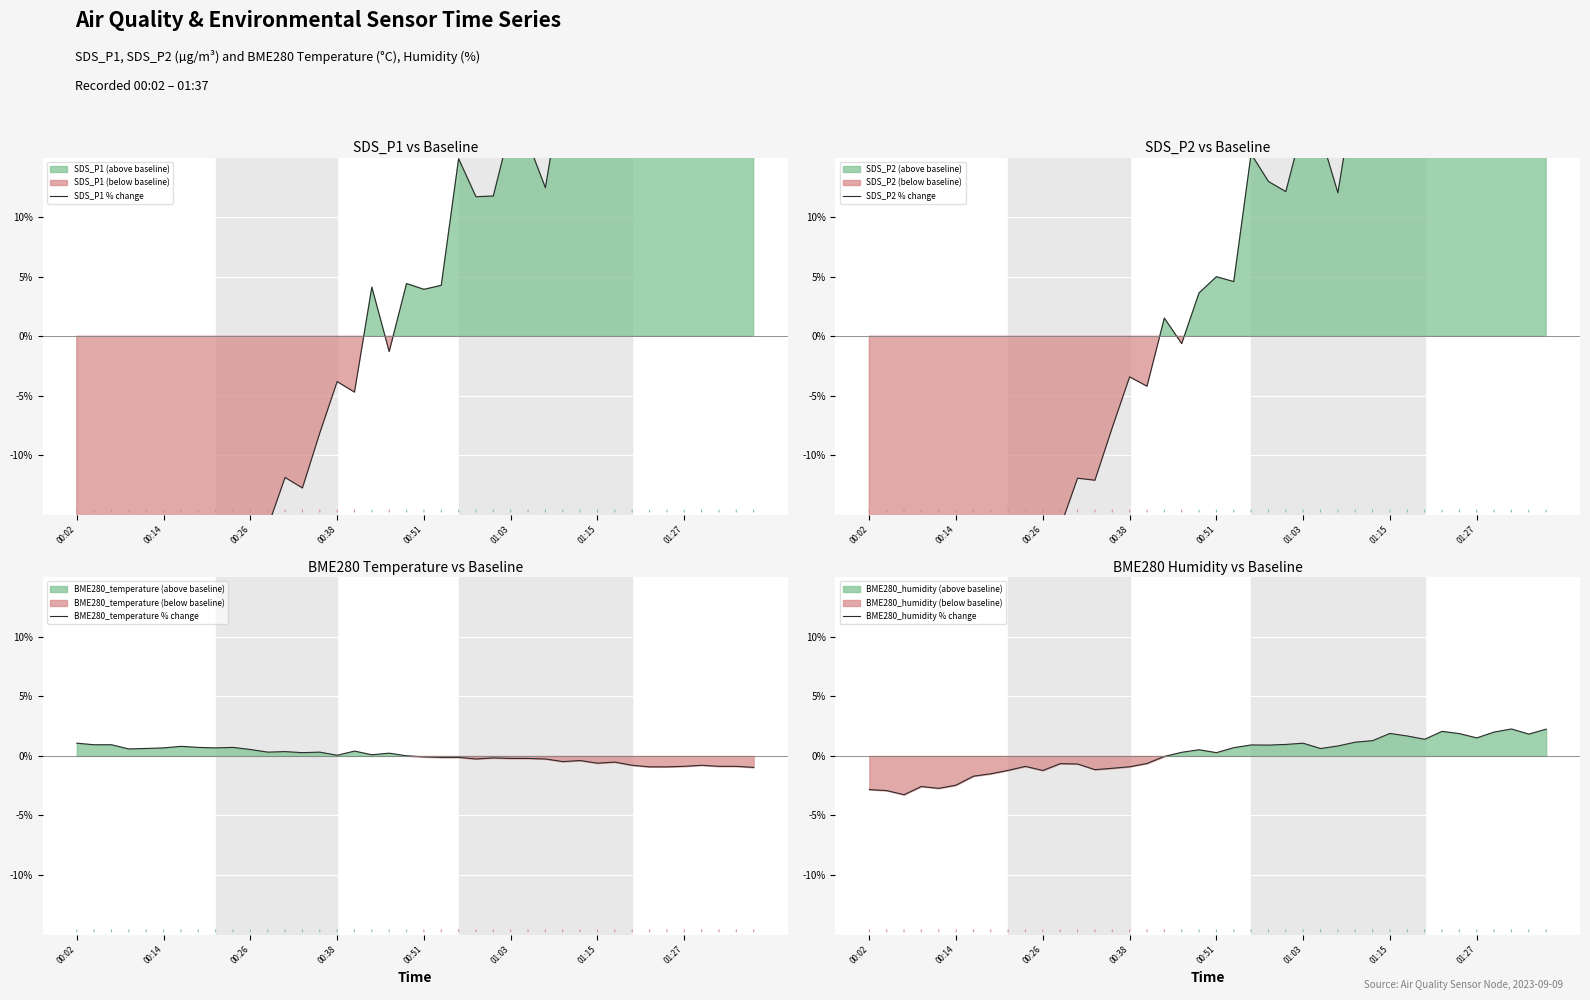

What is the difference between the BME280_humidity % change values at 00:38 and 00:14?

1.5